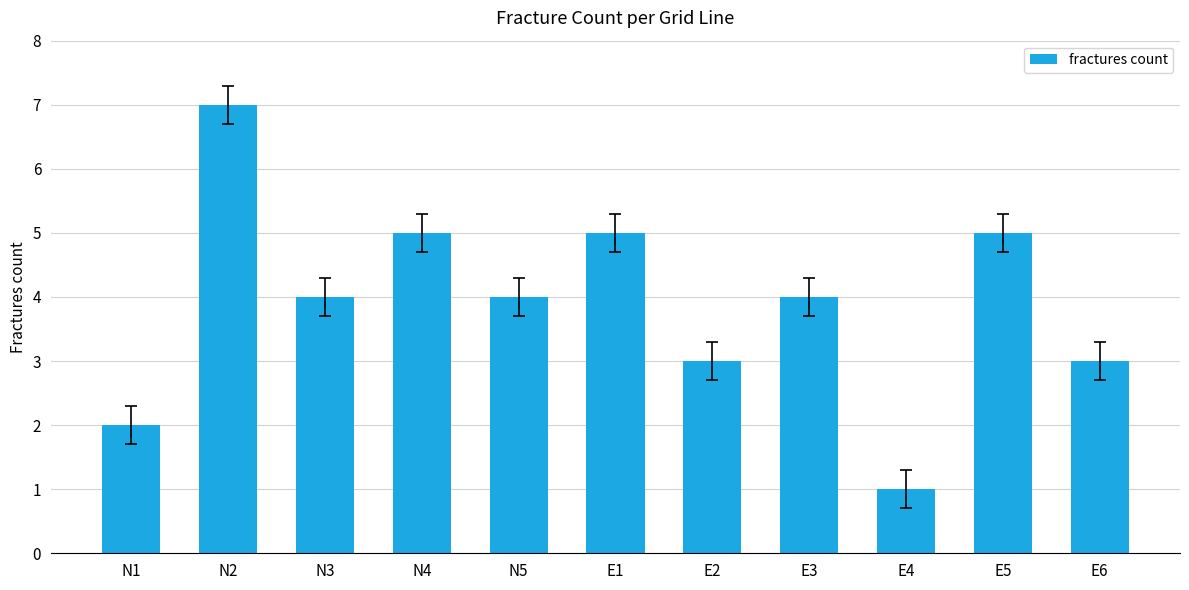

What position from the left is E5?

10